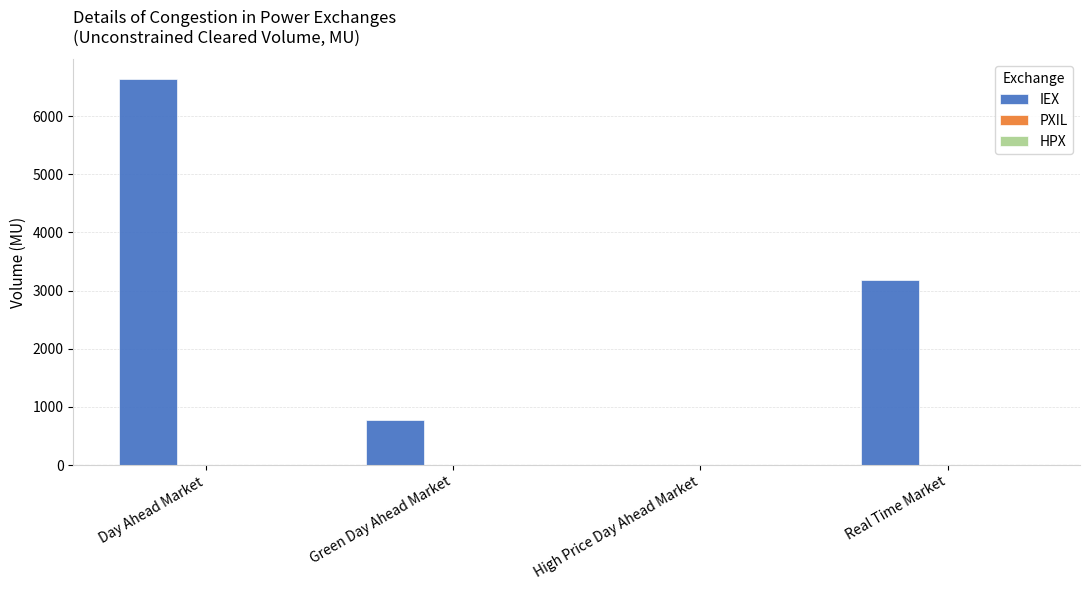

Which label corresponds to the largest value in the chart?

Day Ahead Market